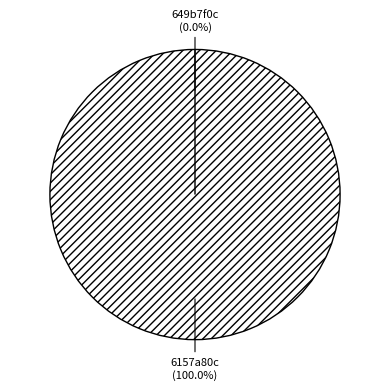

How many segments does this pie chart have?

2